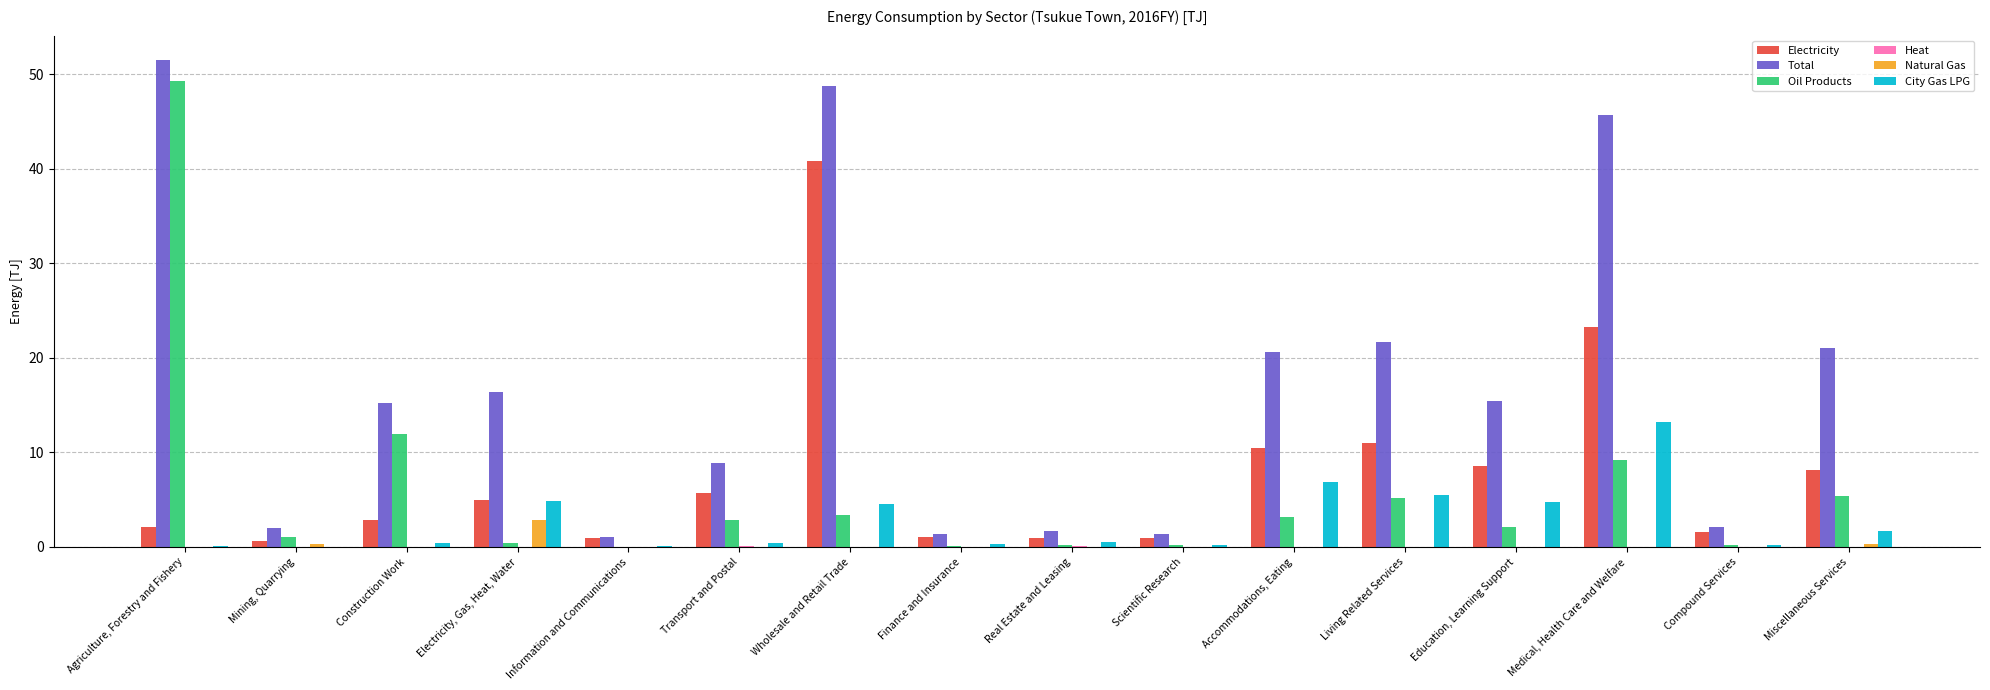

What is the sum of all Oil Products values?

94.8